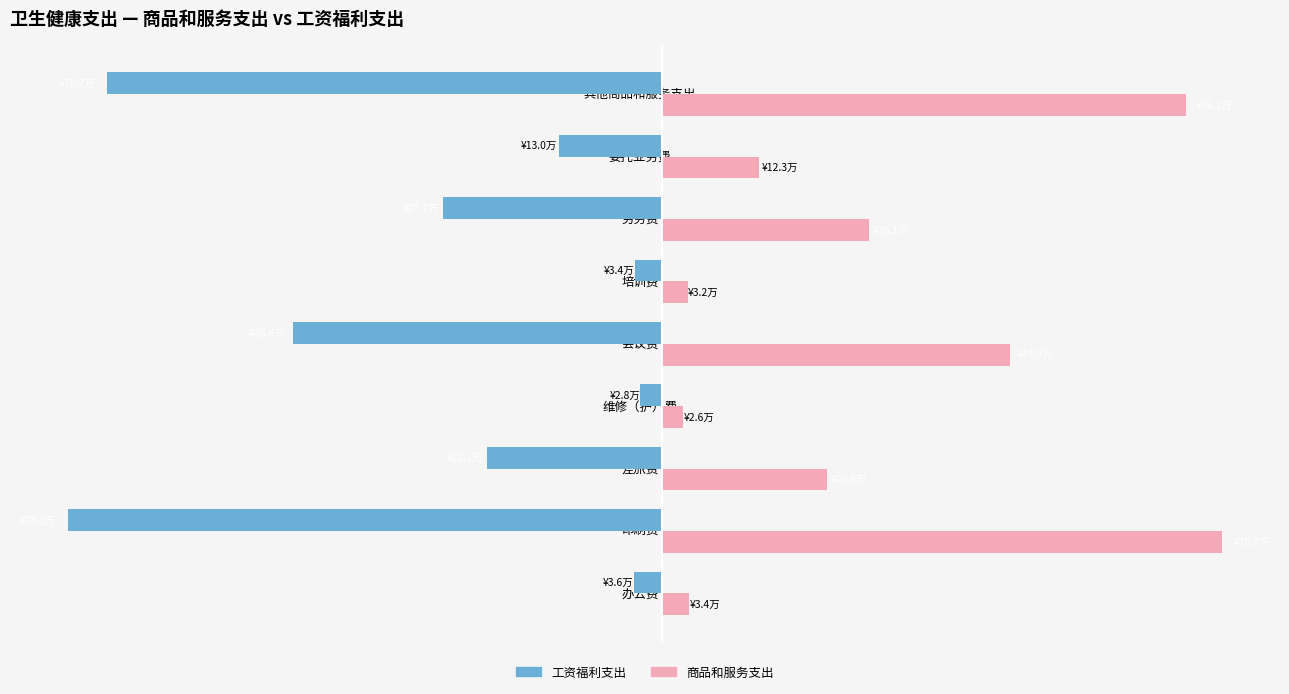

Which series has the largest total across all categories?

商品和服务支出